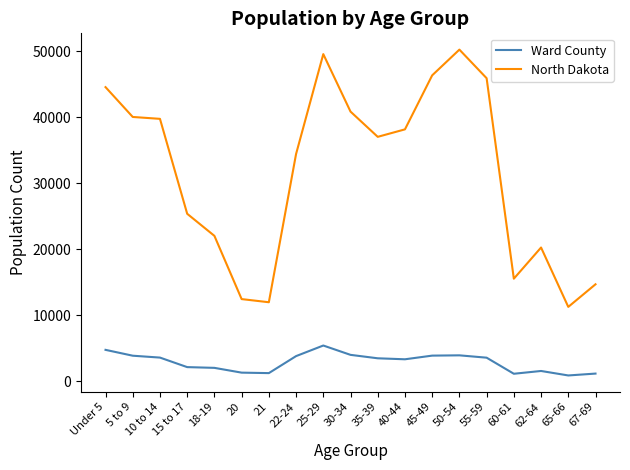

What is the minimum value for Ward County?

915